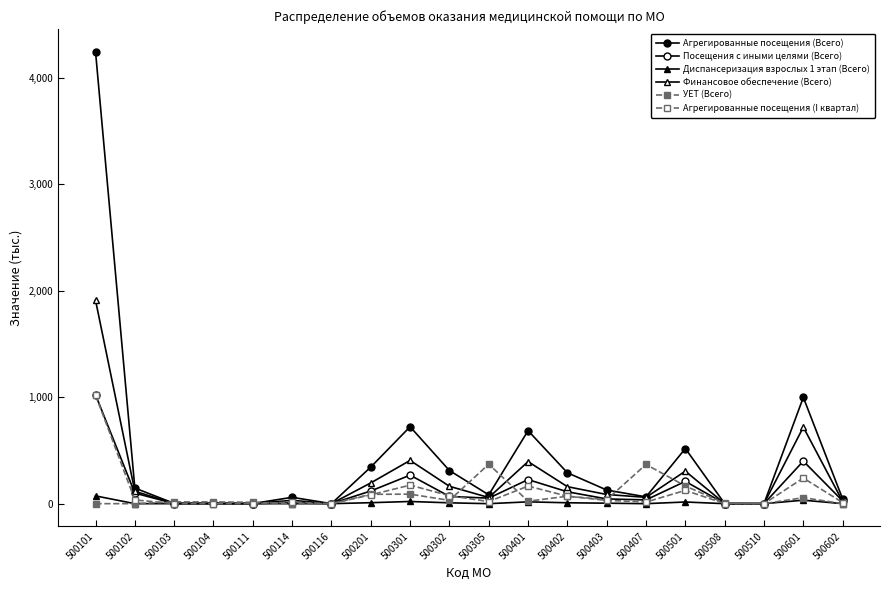

Does the chart have visible grid lines?

No